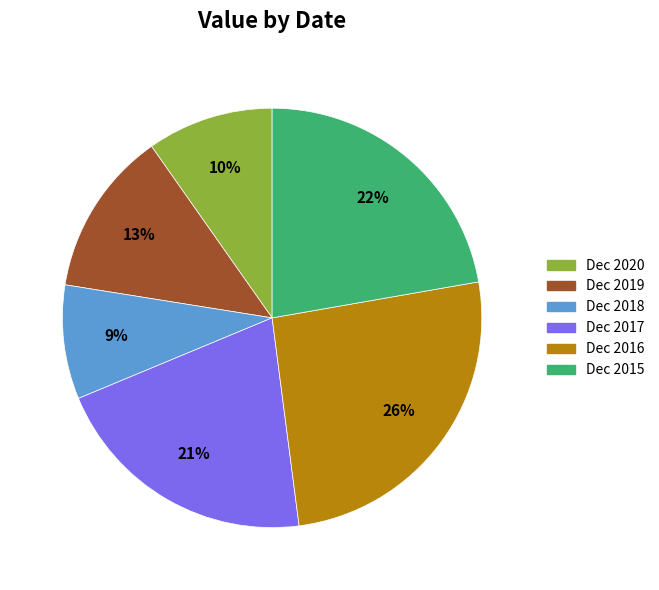

Is there any slice that represents more than half of the pie?

No